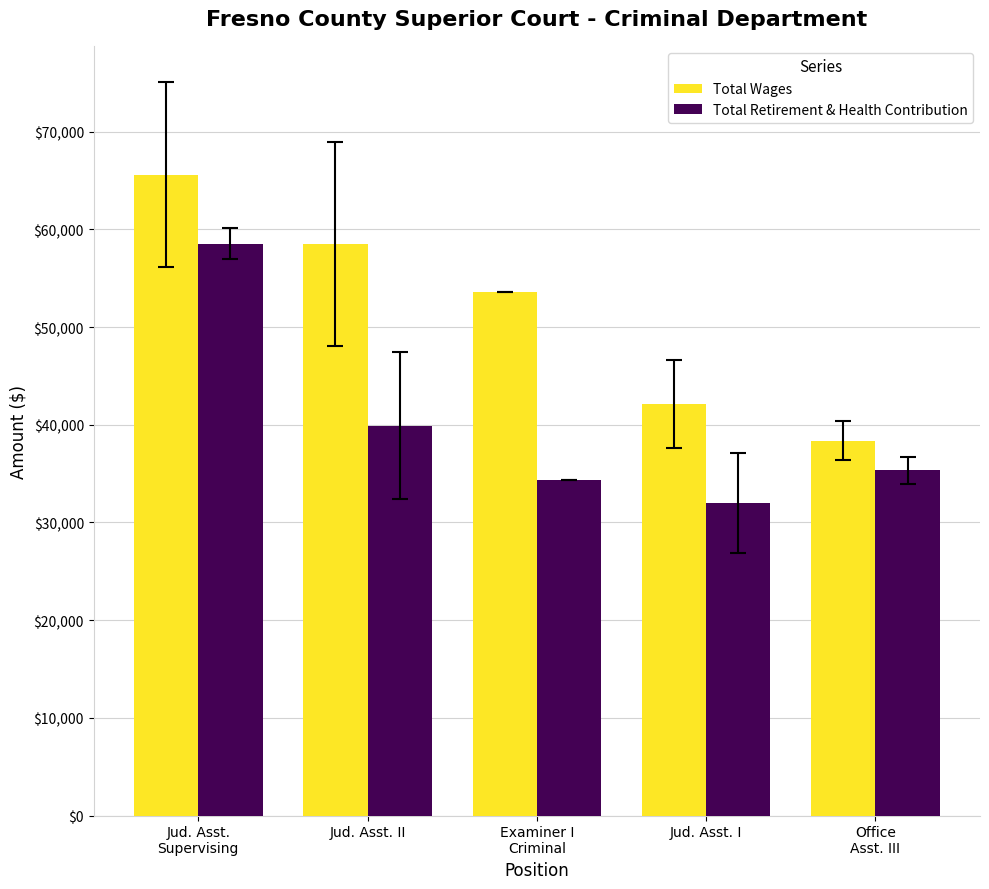

Is the value of Total Wages at Jud. Asst. II greater than the value of Total Retirement & Health Contribution at Jud. Asst. I?

Yes